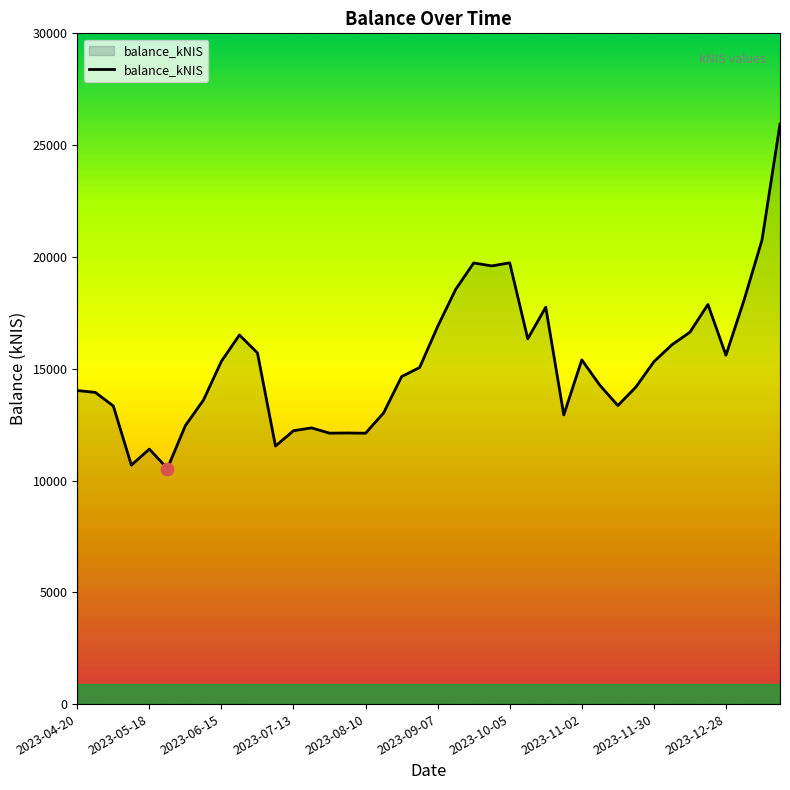

What is the smallest value displayed?

10536.4